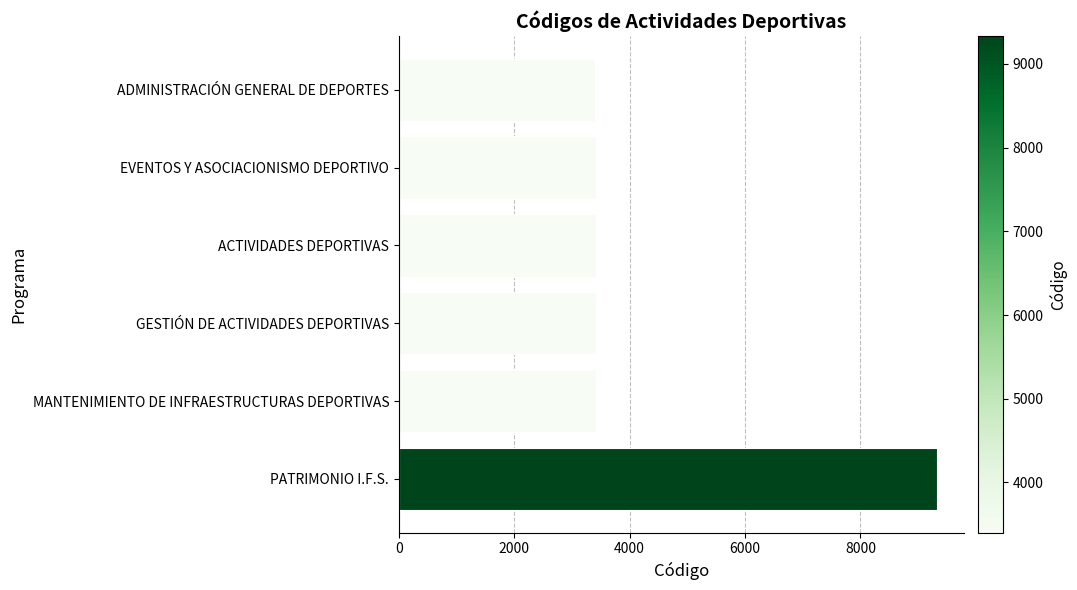

How many data points are less than 3421?

3